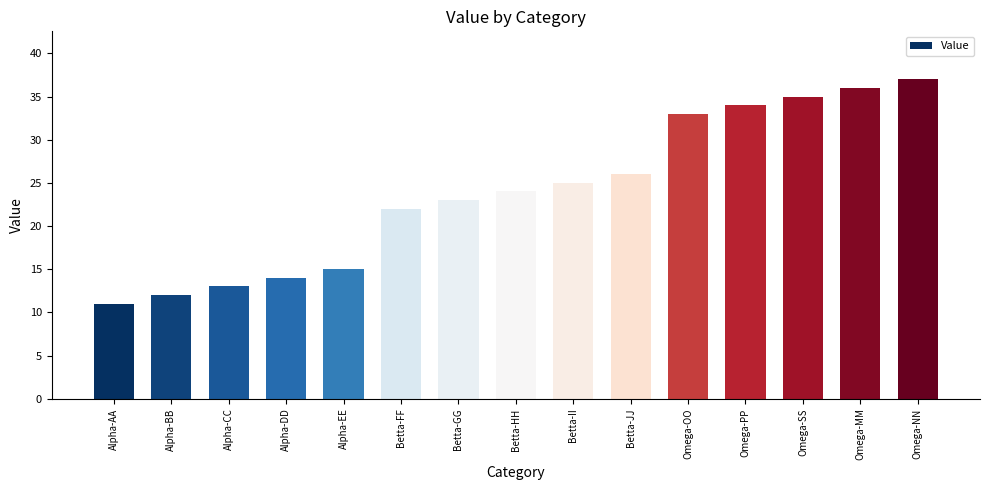

Is it true that the value at Omega-OO is 33?

True